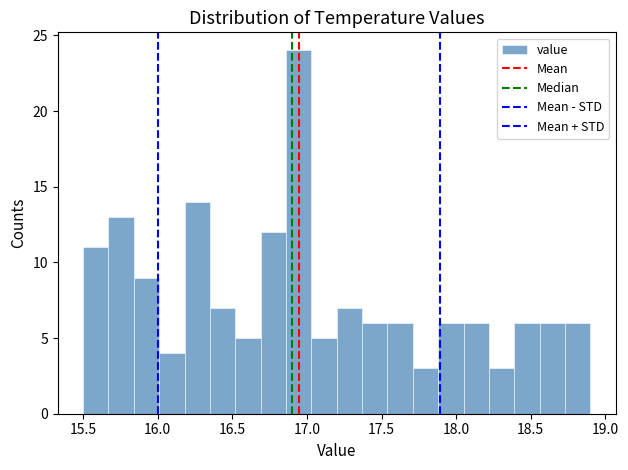

Read against the x-axis, roughly where is the centre of the tallest bar?

16.95